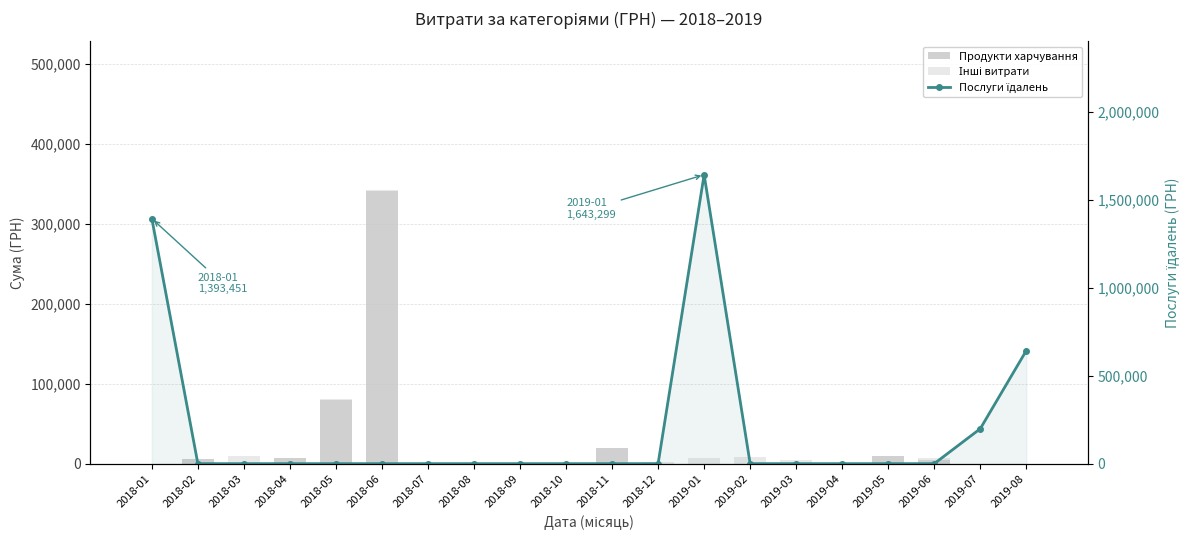

What is the difference between the maximum and second lowest values in the Послуги їдалень series?

1643298.6